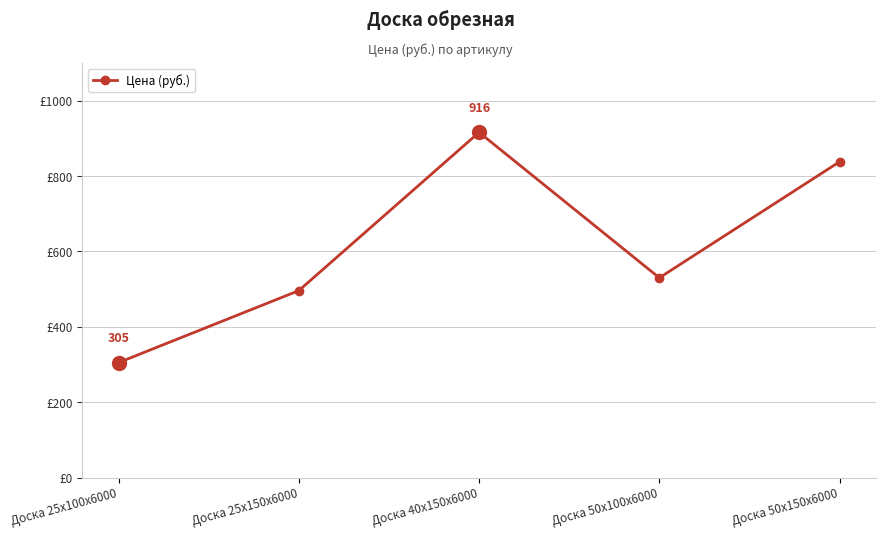

What is the difference between the maximum and minimum values?

611